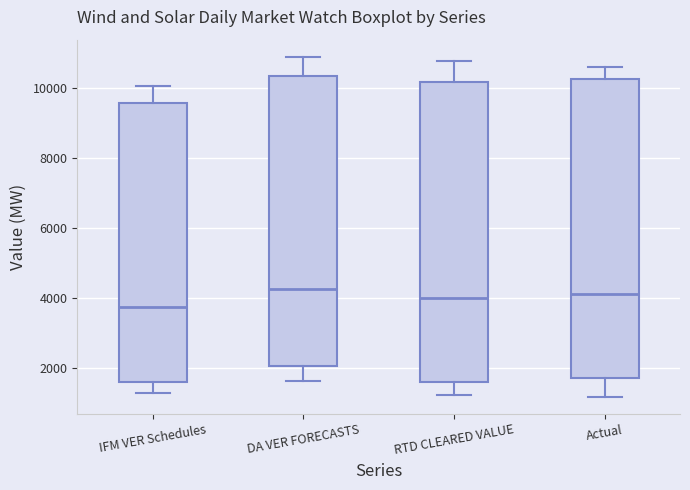

Reading left to right, transcribe this box plot: for each box, give where its median line is, the range the box spans, and where its two whiskers end, as read against the y-axis. The values are not printed on the chart, so give them approximately, as read against the axis.

IFM VER Schedules: median 3800, box 1600 to 9600, whiskers 1200 to 10000
DA VER FORECASTS: median 4200, box 2000 to 10400, whiskers 1600 to 10800
RTD CLEARED VALUE: median 4000, box 1600 to 10200, whiskers 1200 to 10800
Actual: median 4000, box 1600 to 10200, whiskers 1200 to 10600